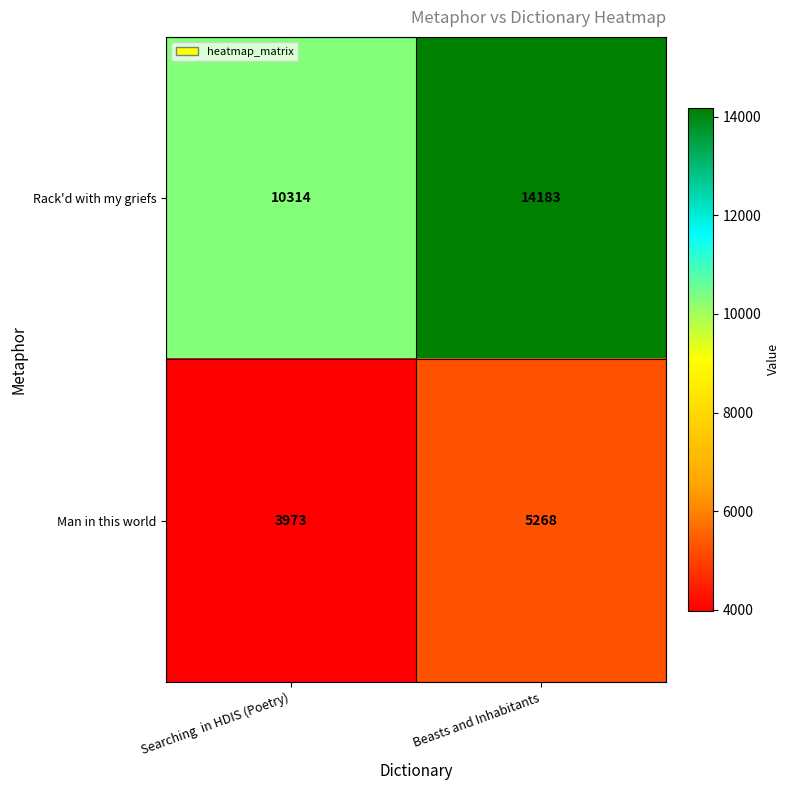

What is the greatest value displayed?

14183